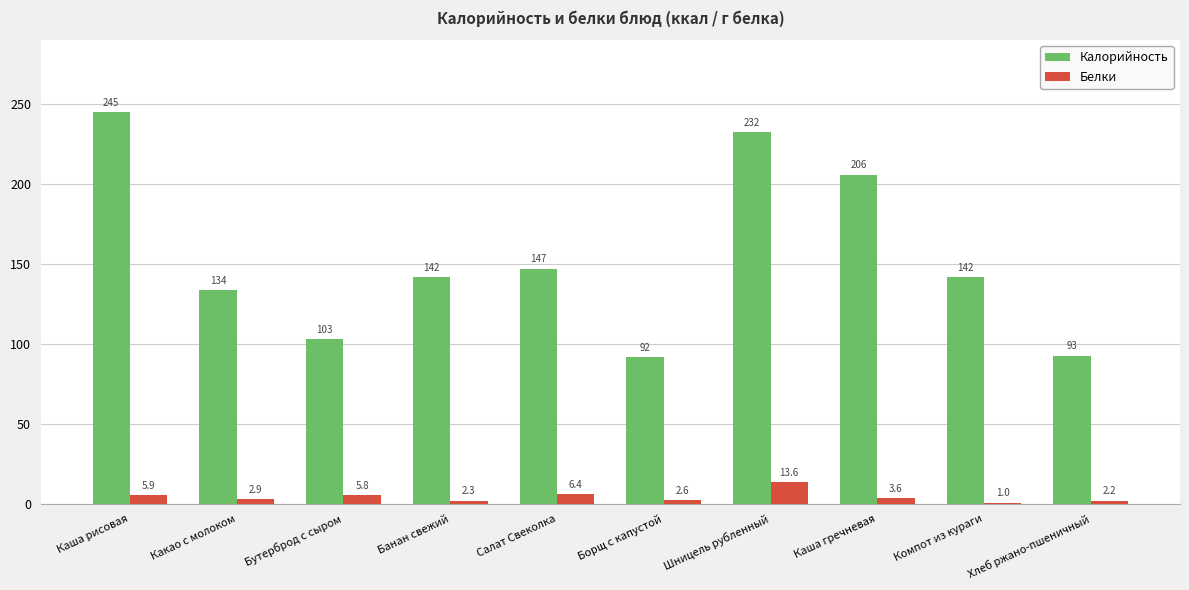

Between Бутерброд с сыром and Борщ с капустой, which series saw the biggest shift?

Калорийность